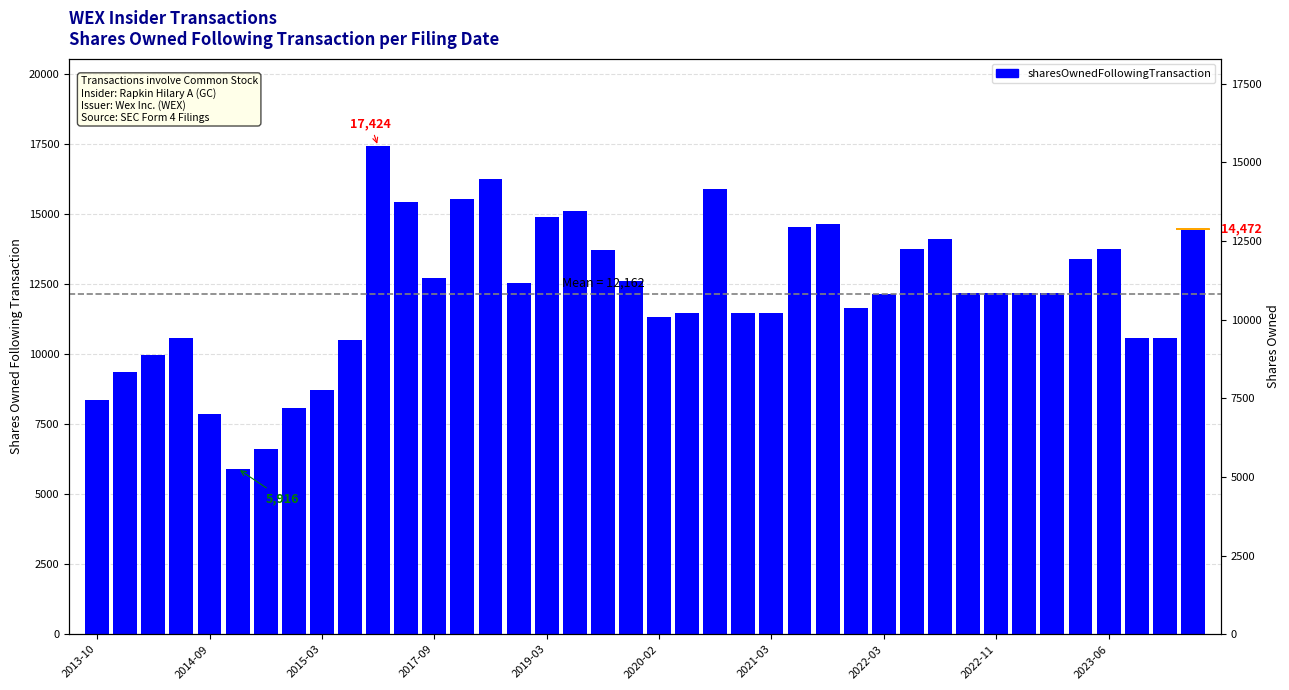

What is the minimum value shown in the chart?

5916